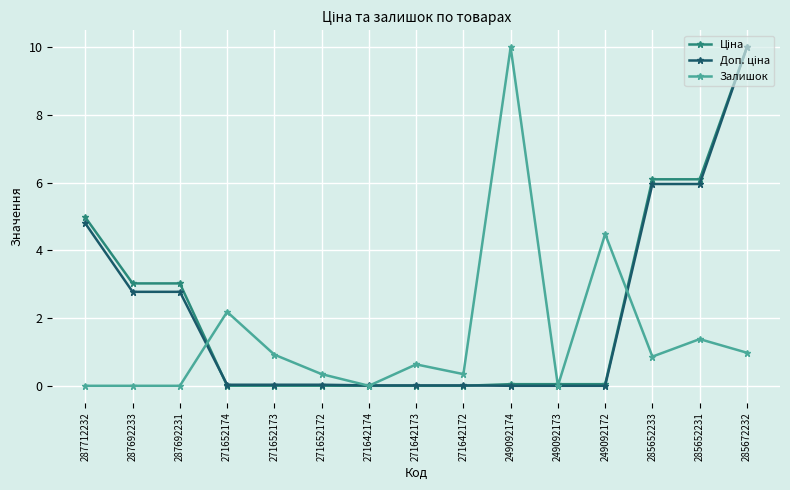

What is the maximum value shown in the chart?

10.0